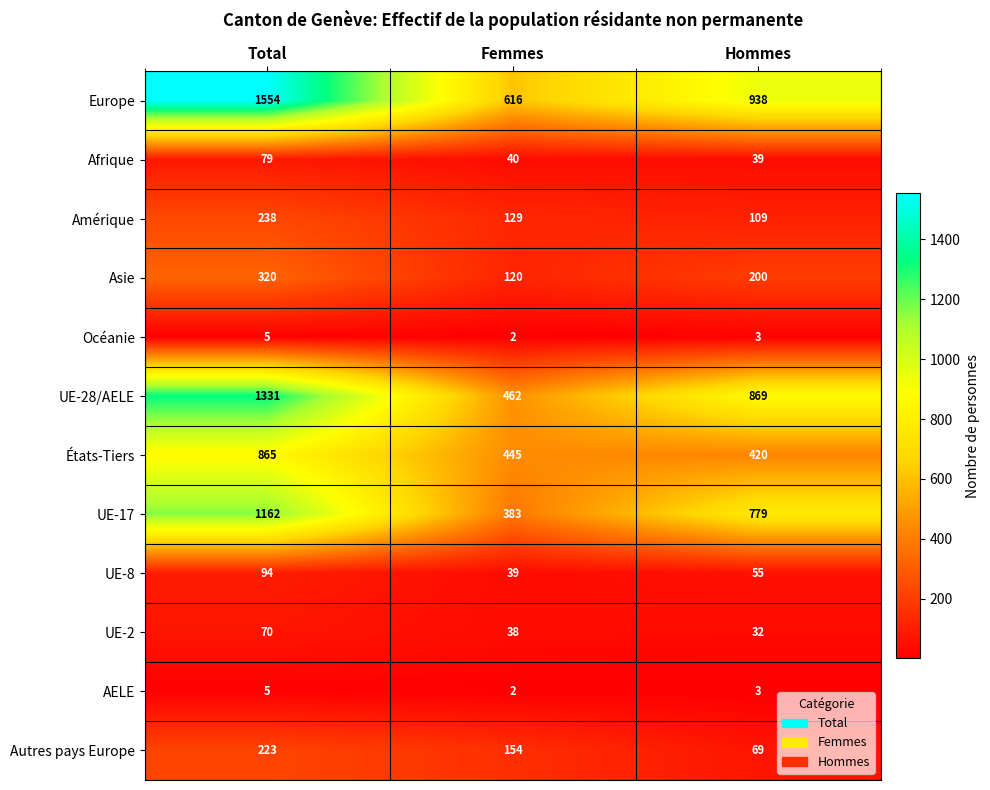

What is the maximum value shown in the chart?

1554